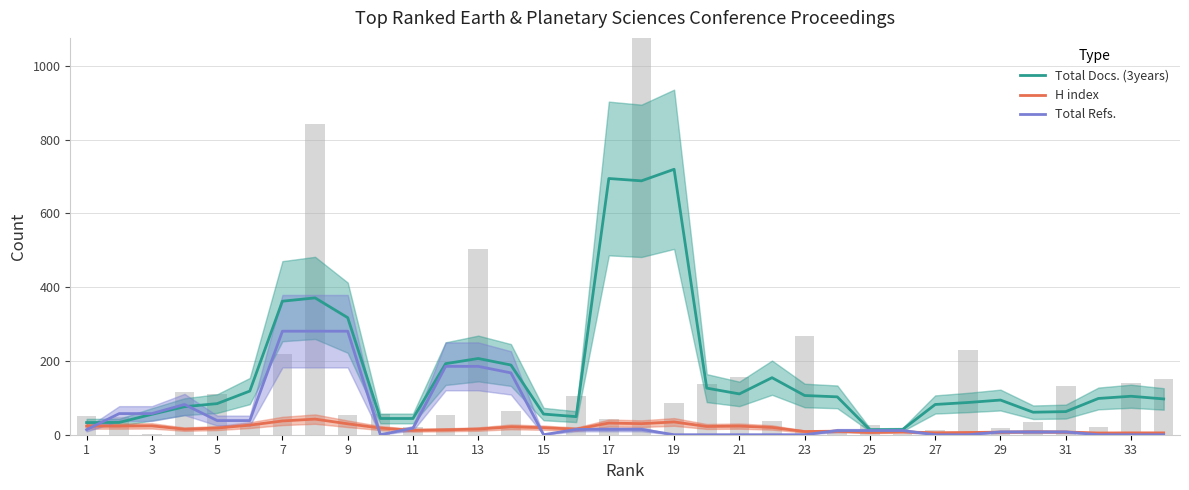

Read the Total Refs. value at 17.

14.3